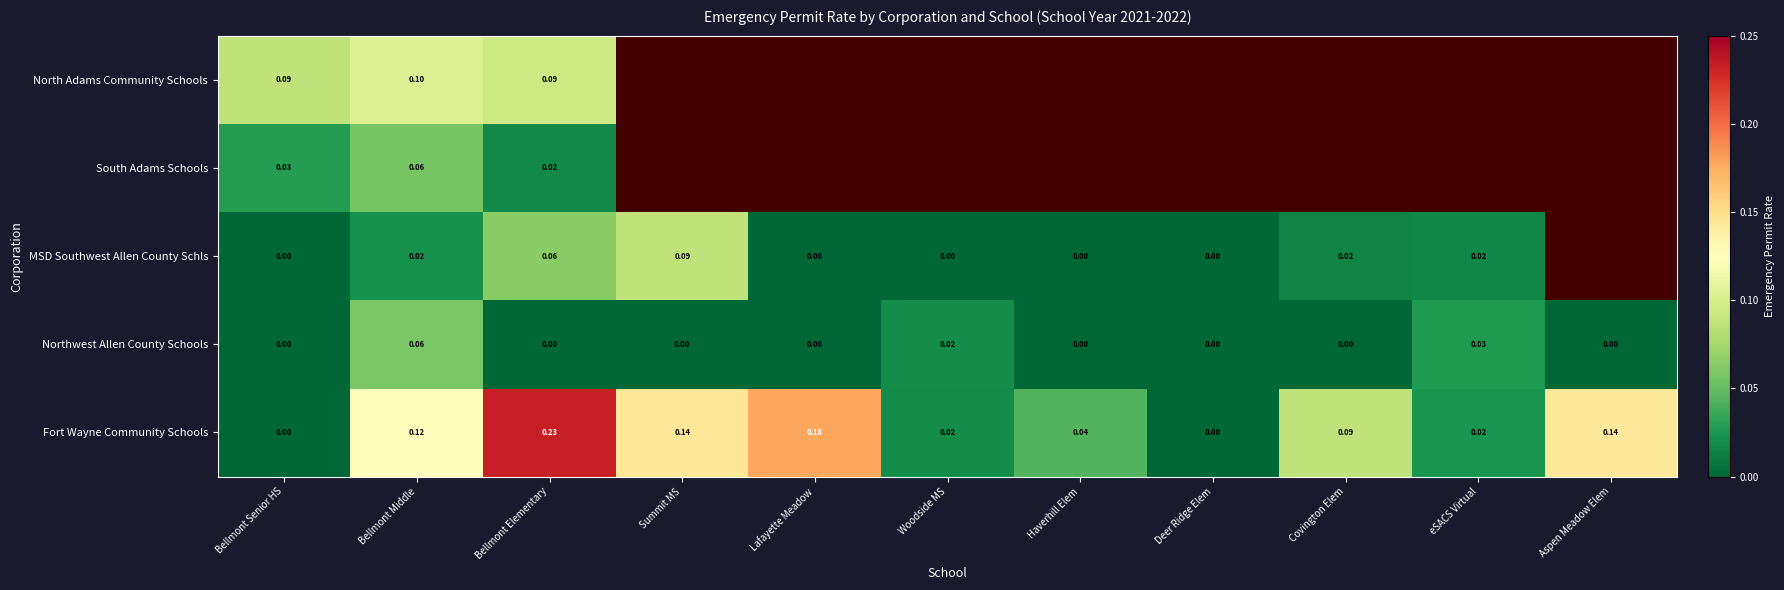

What is the sum of all Fort Wayne Community Schools values?

1.0